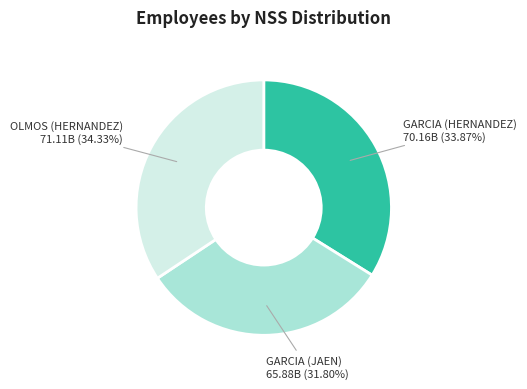

Does any single category account for the majority?

No